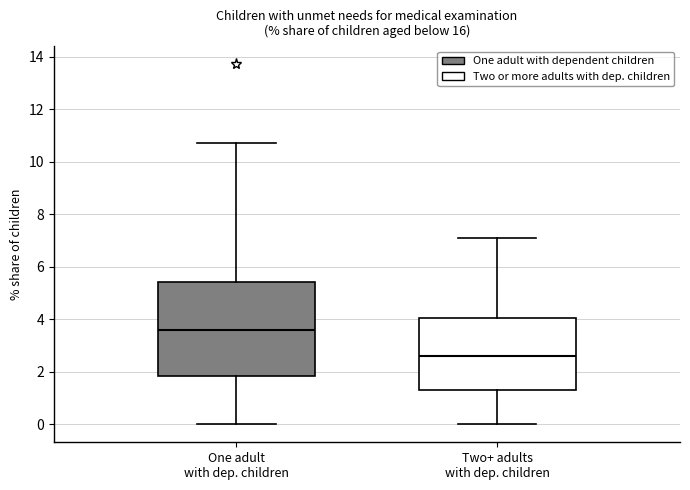

Reading left to right, transcribe this box plot: for each box, give where its median line is, the range the box spans, and where its two whiskers end, as read against the y-axis. The values are not printed on the chart, so give them approximately, as read against the axis.

One adult with dep. children: median 3.6, box 1.8 to 5.4, whiskers 0.0 to 10.8
Two+ adults with dep. children: median 2.6, box 1.4 to 4.0, whiskers 0.0 to 7.2